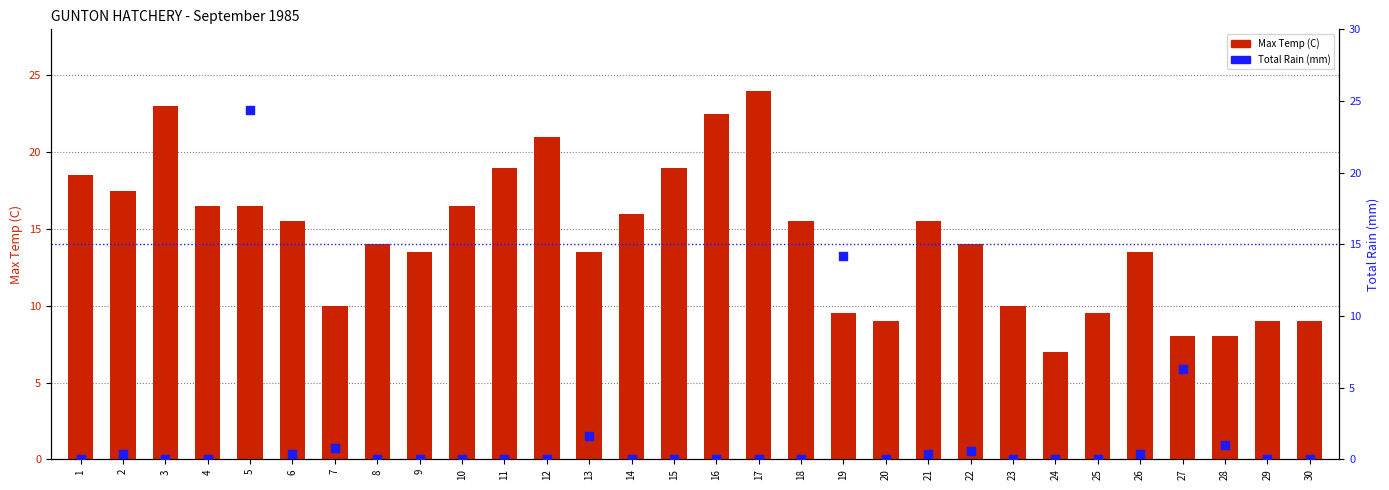

Which series contains the highest Y value?

Total Rain (mm)